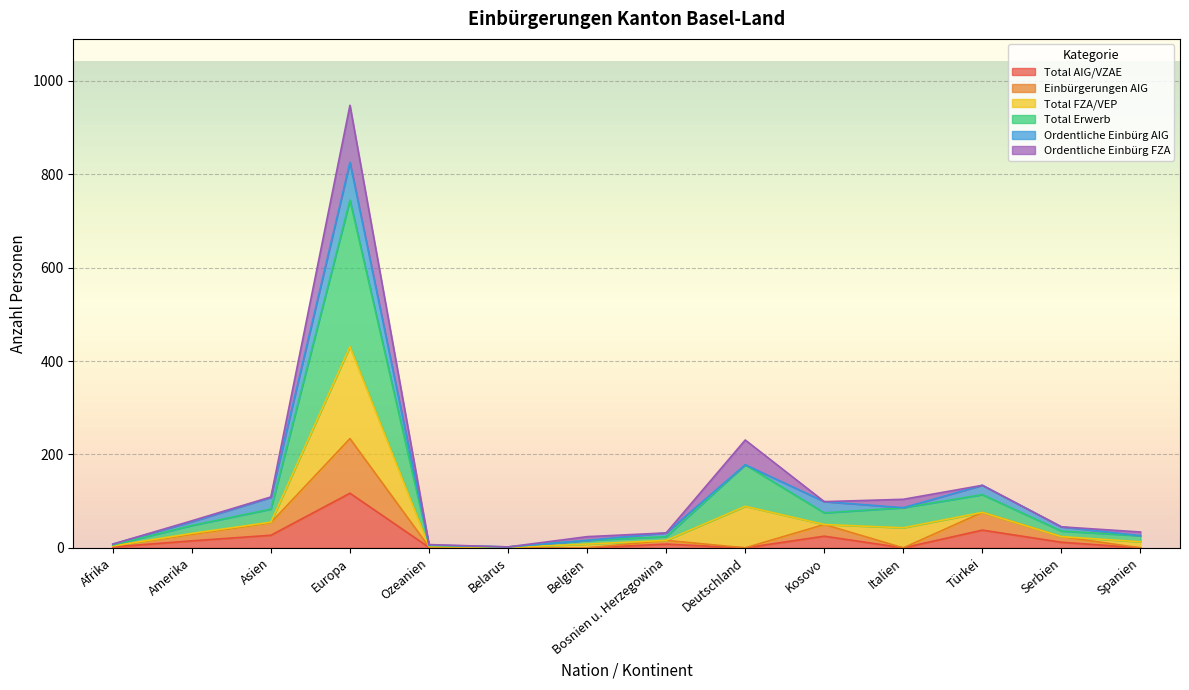

True or false: Einbürgerungen AIG and Total AIG/VZAE cross at least once.

False